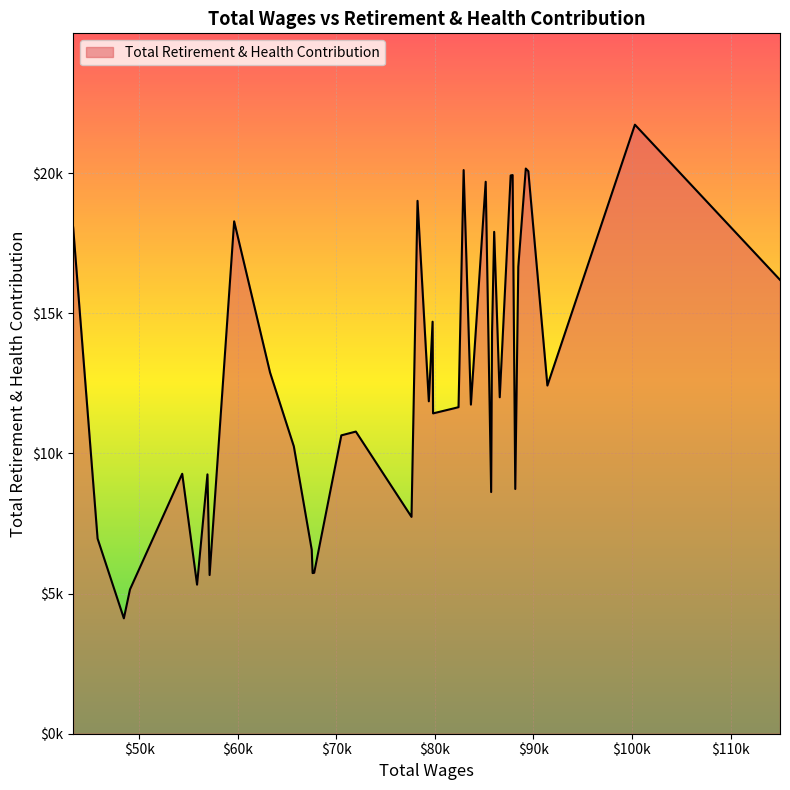

Is this an area chart (filled region under the line)?

Yes